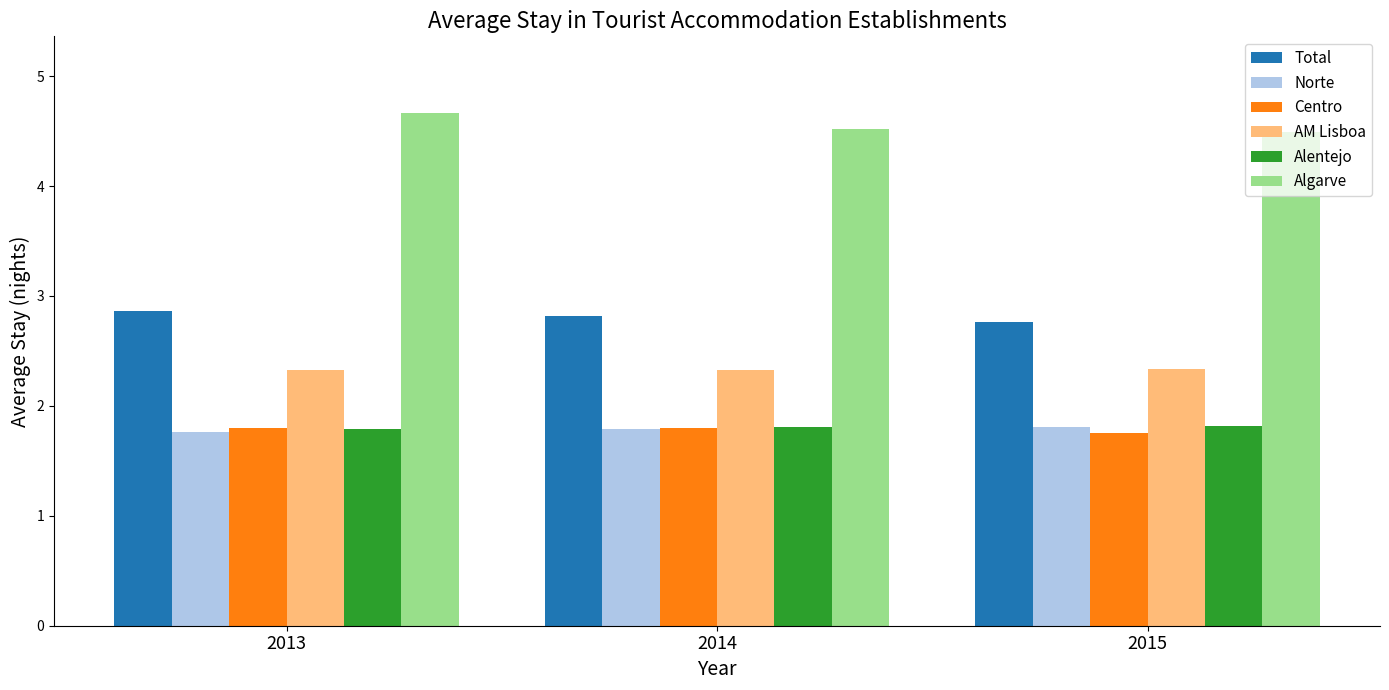

Is the value of Total at 2013 greater than the value of AM Lisboa at 2014?

Yes